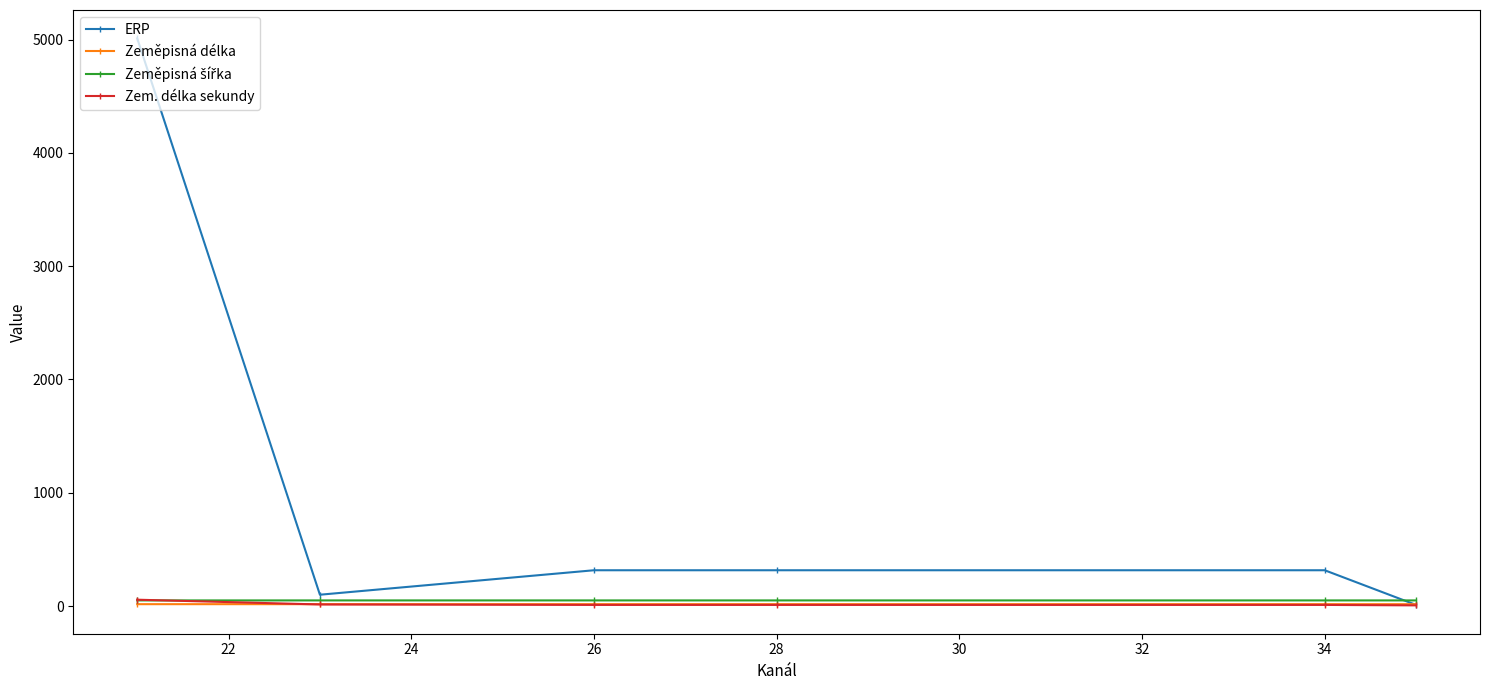

Which series has the widest spread of values?

ERP